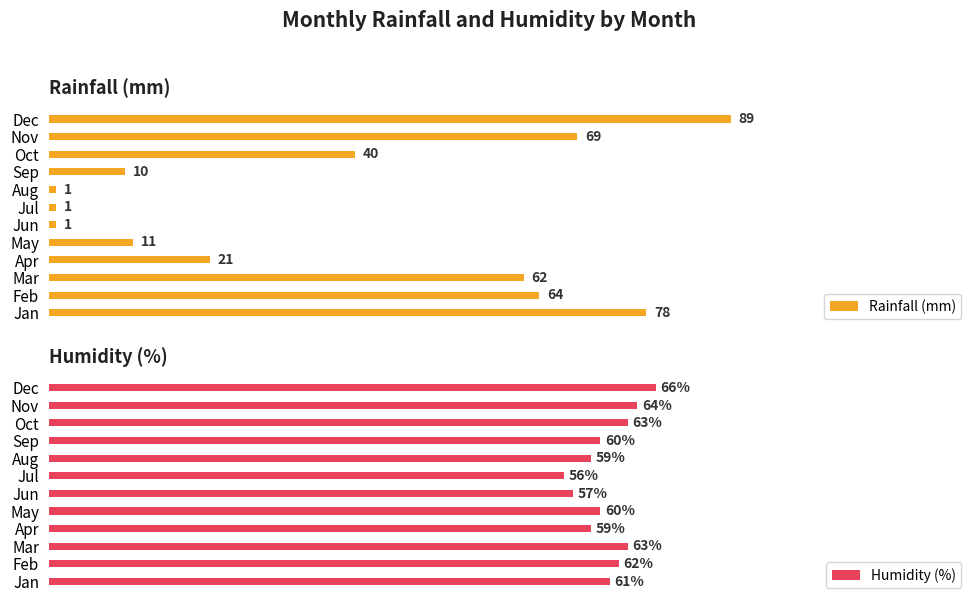

Count the Humidity (%) values in the range 59 to 63.

8